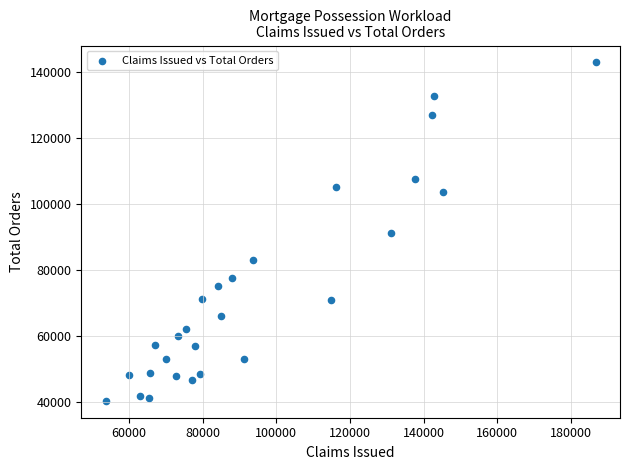

What is the range of X values (max minus min)?

132990